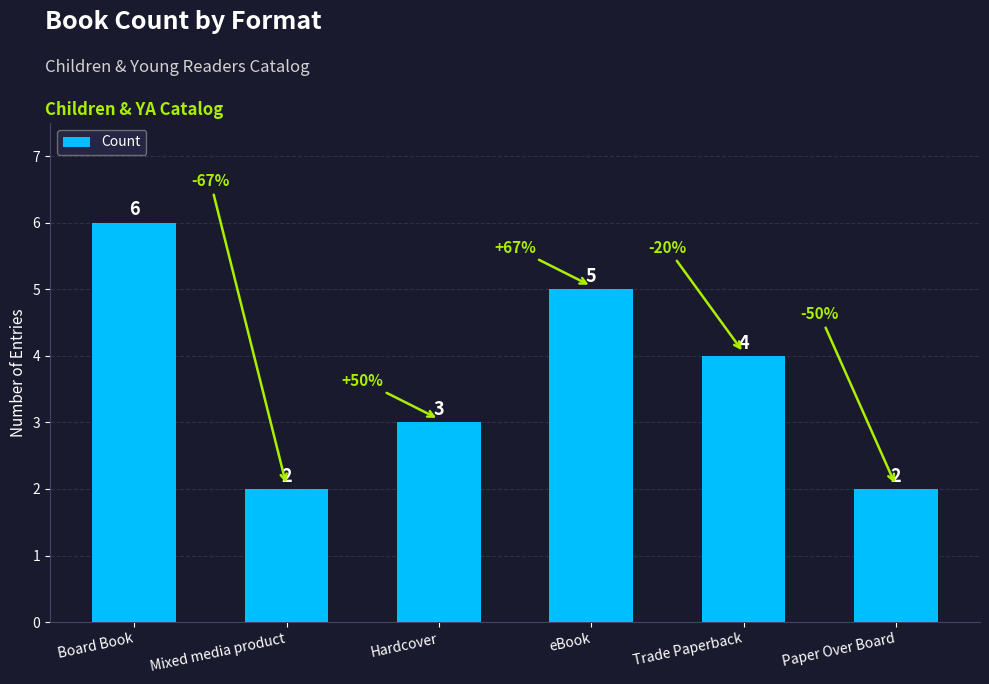

Which has a higher value, eBook or Paper Over Board?

eBook